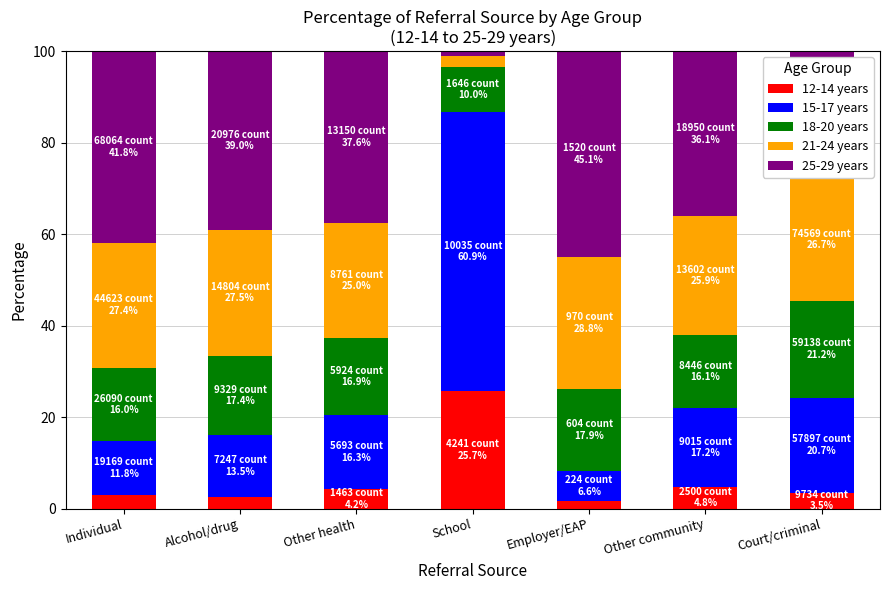

What is the total value across all series at Individual?

100.0